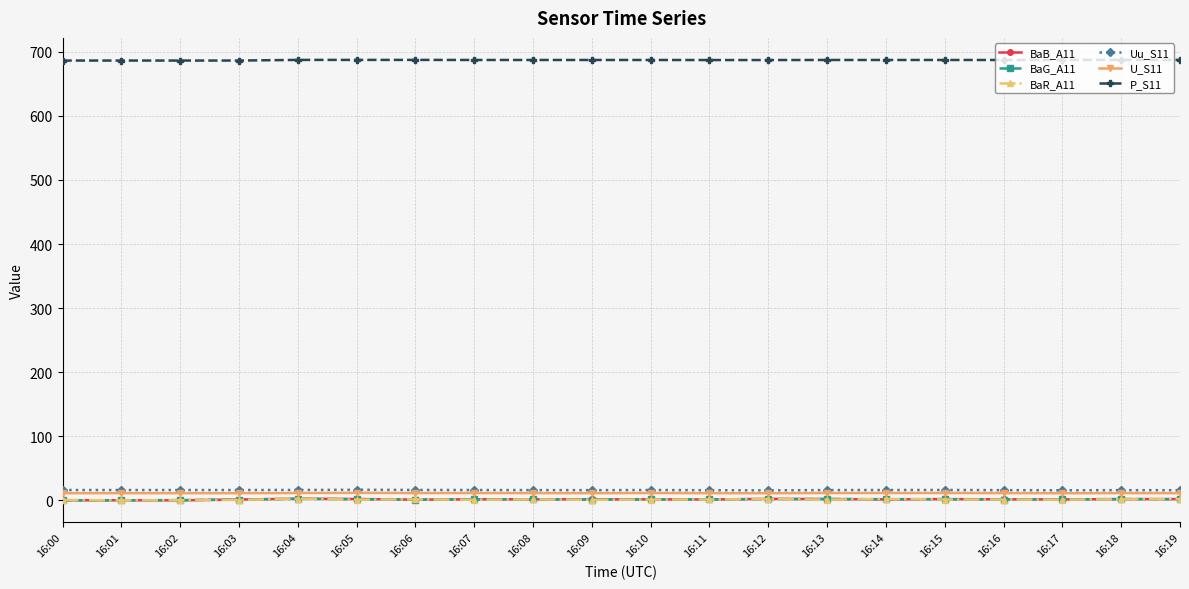

The value of P_S11 at 16:00 is 686.5. True or false?

True